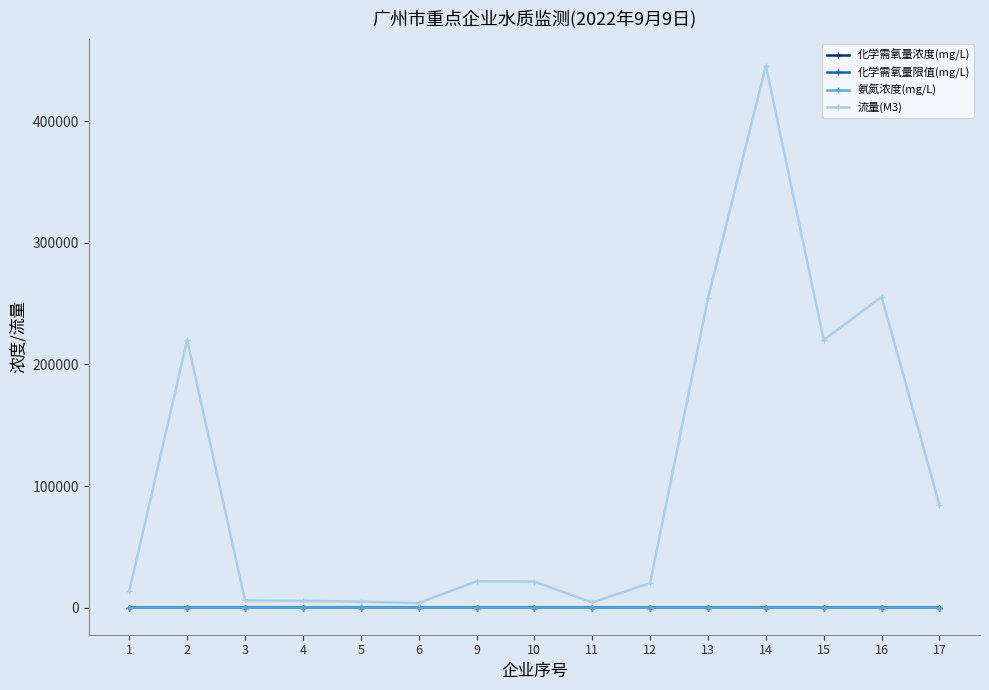

At how many categories does at least one series exceed 29960?

6